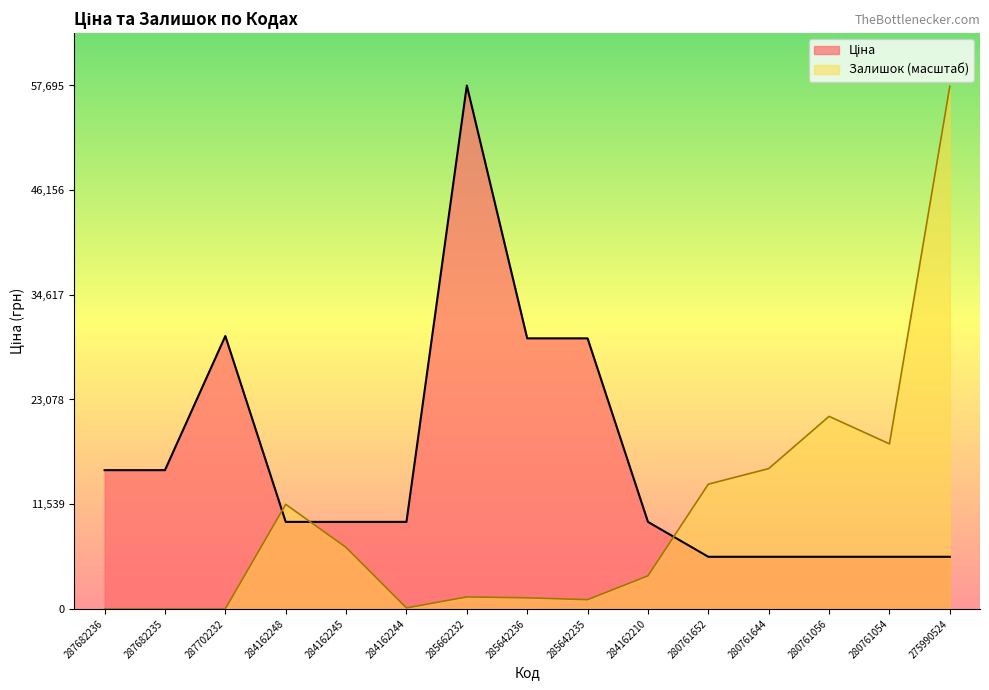

What position from the right is 284162244?

10